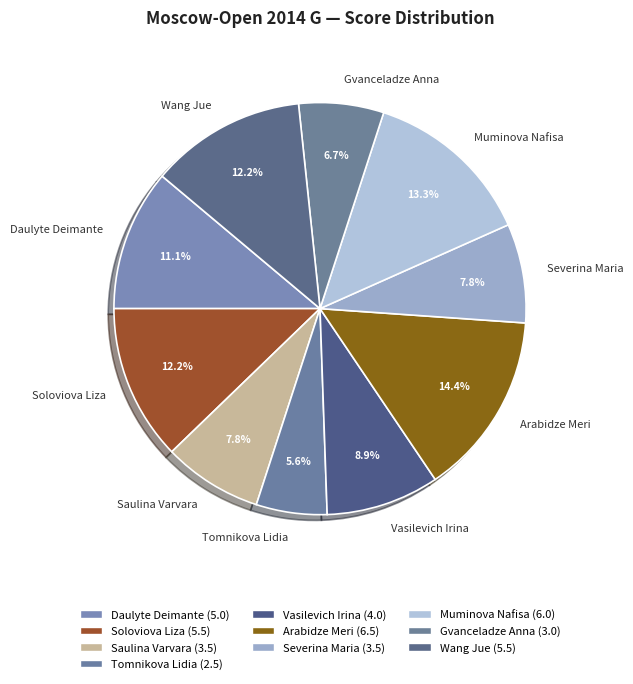

True or false: Daulyte Deimante accounts for 23% of the total.

False